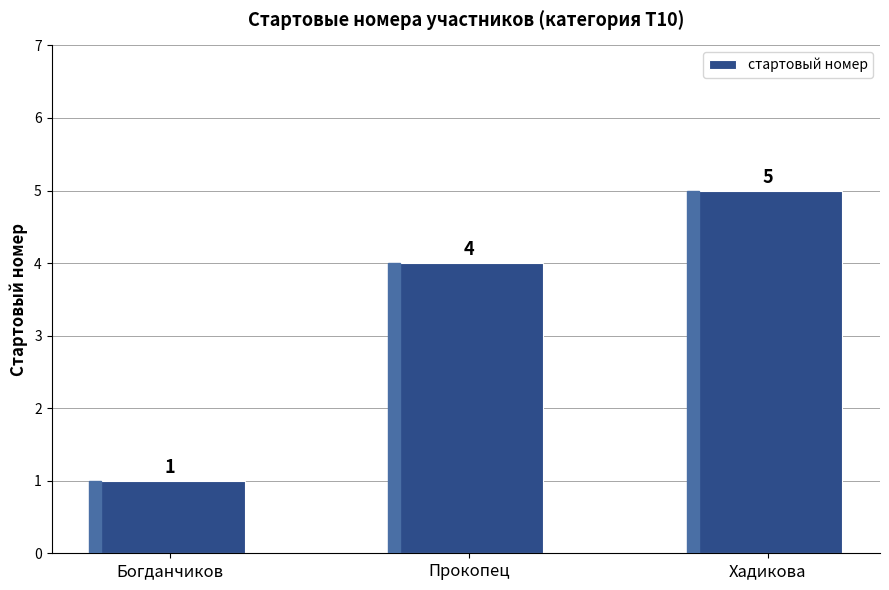

What is the sum of the values at Хадикова and Прокопец?

9